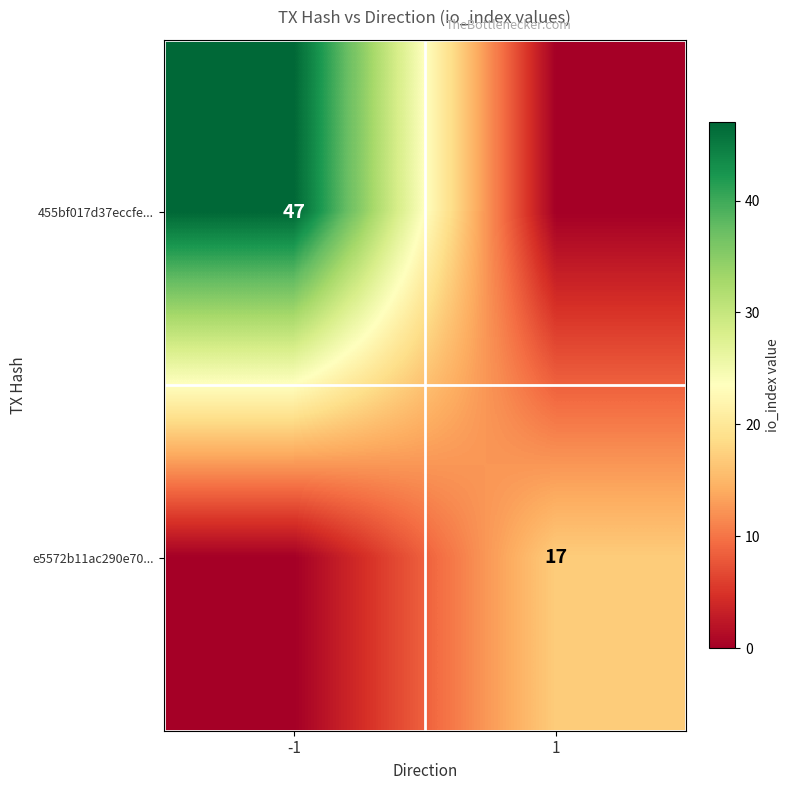

At how many categories does at least one series exceed 37?

1